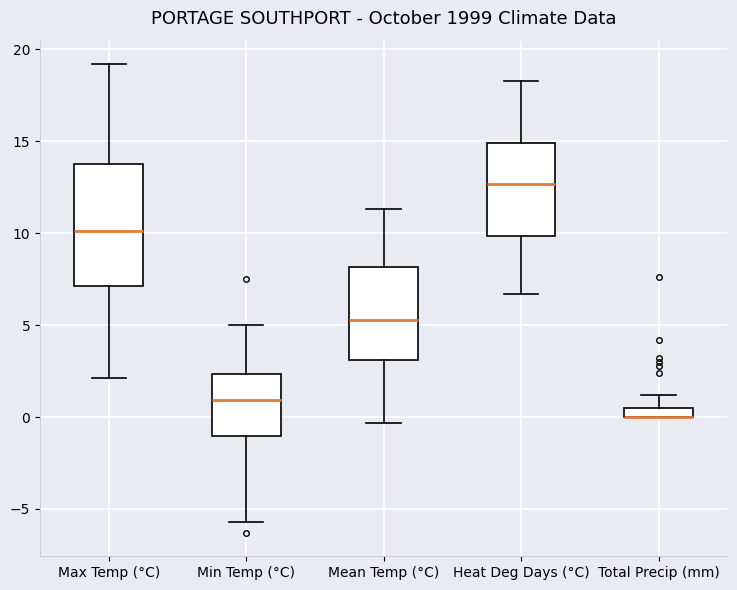

Which box is the tallest, from its lower edge to its upper edge?

Max Temp (°C)